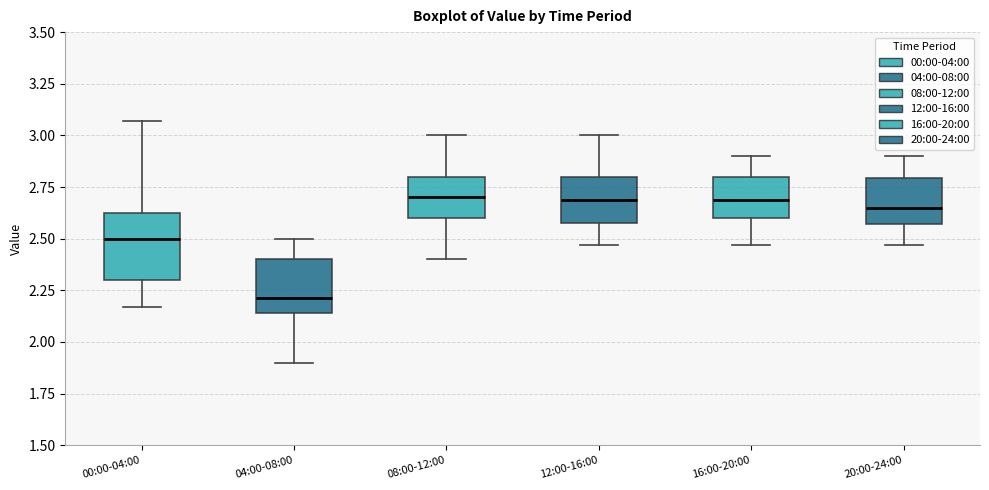

Reading left to right, transcribe this box plot: for each box, give where its median line is, the range the box spans, and where its two whiskers end, as read against the y-axis. The values are not printed on the chart, so give them approximately, as read against the axis.

00:00-04:00: median 2.50, box 2.30 to 2.60, whiskers 2.15 to 3.05
04:00-08:00: median 2.20, box 2.15 to 2.40, whiskers 1.90 to 2.50
08:00-12:00: median 2.70, box 2.60 to 2.80, whiskers 2.40 to 3.00
12:00-16:00: median 2.70, box 2.60 to 2.80, whiskers 2.45 to 3.00
16:00-20:00: median 2.70, box 2.60 to 2.80, whiskers 2.45 to 2.90
20:00-24:00: median 2.65, box 2.55 to 2.80, whiskers 2.45 to 2.90